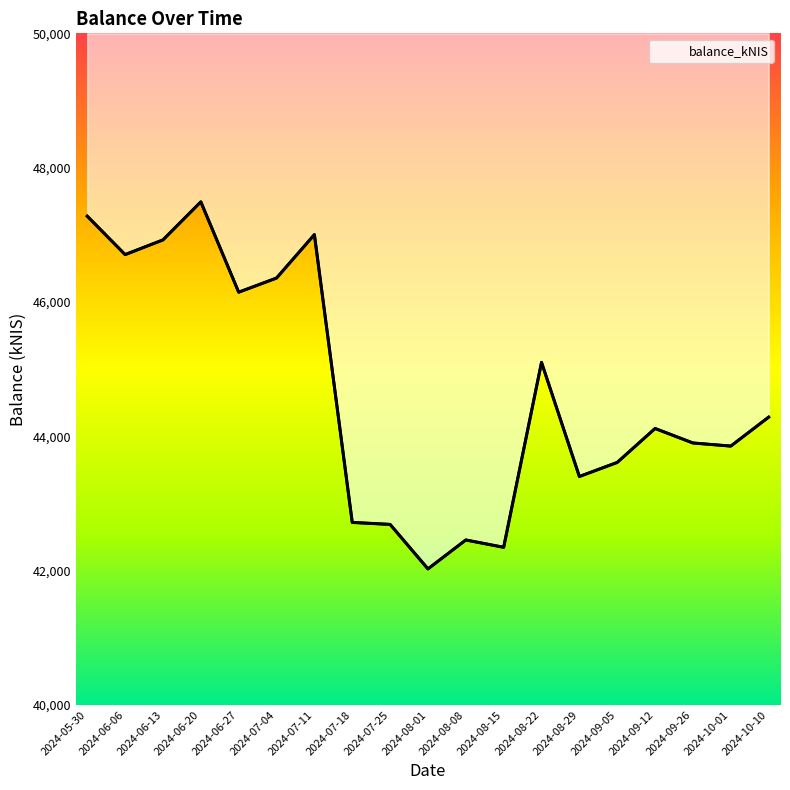

At which category does the data reach its first local valley?

2024-06-06